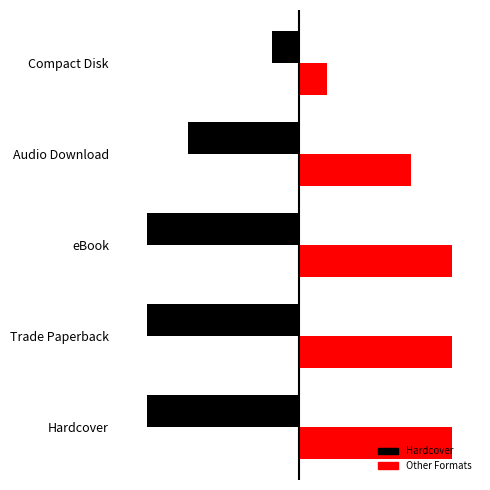

Between 3 and 4, which series saw the biggest shift?

Hardcover